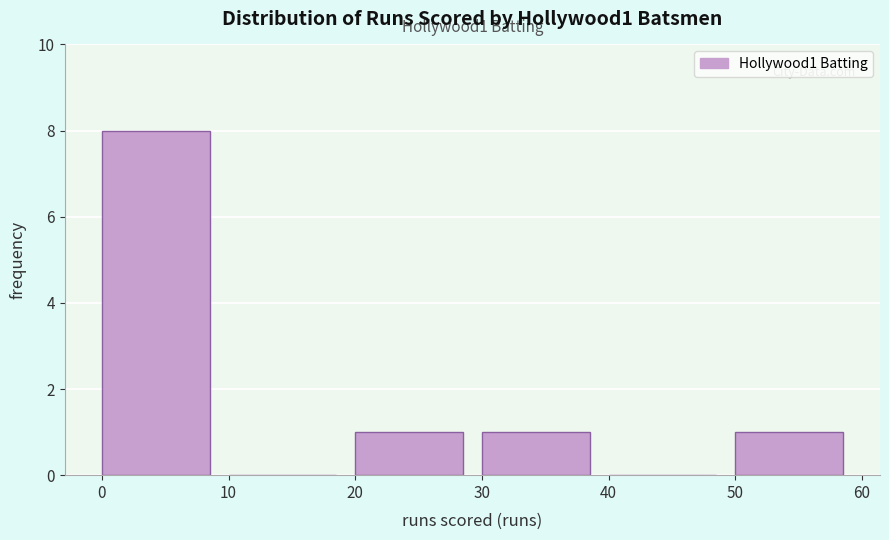

Over which range of the x-axis is the bar tallest?

0 to 10